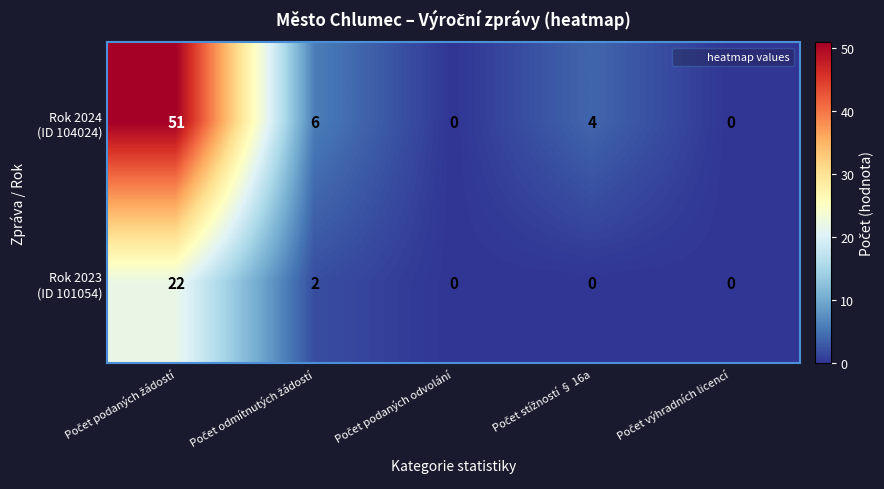

Count the number of categories in the chart.

5